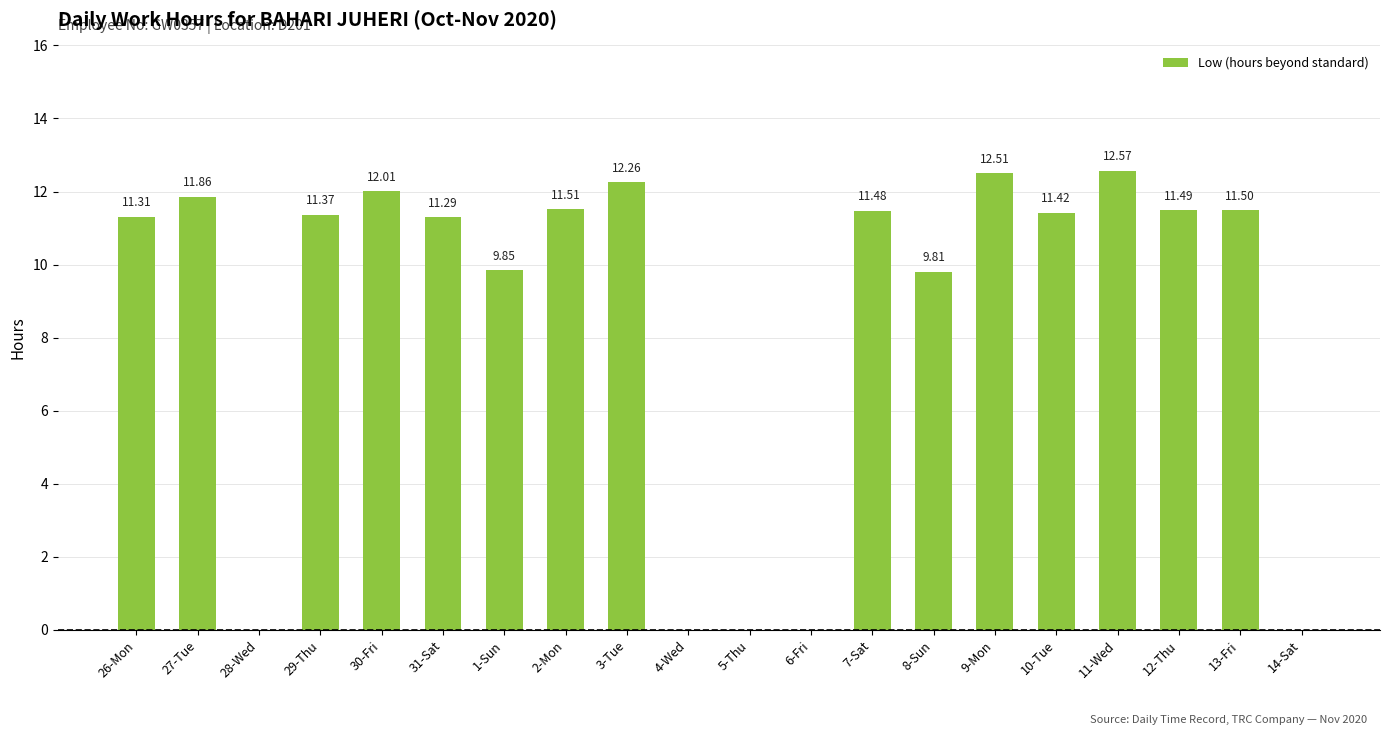

At which category does the chart reach its peak across all series?

11-Wed